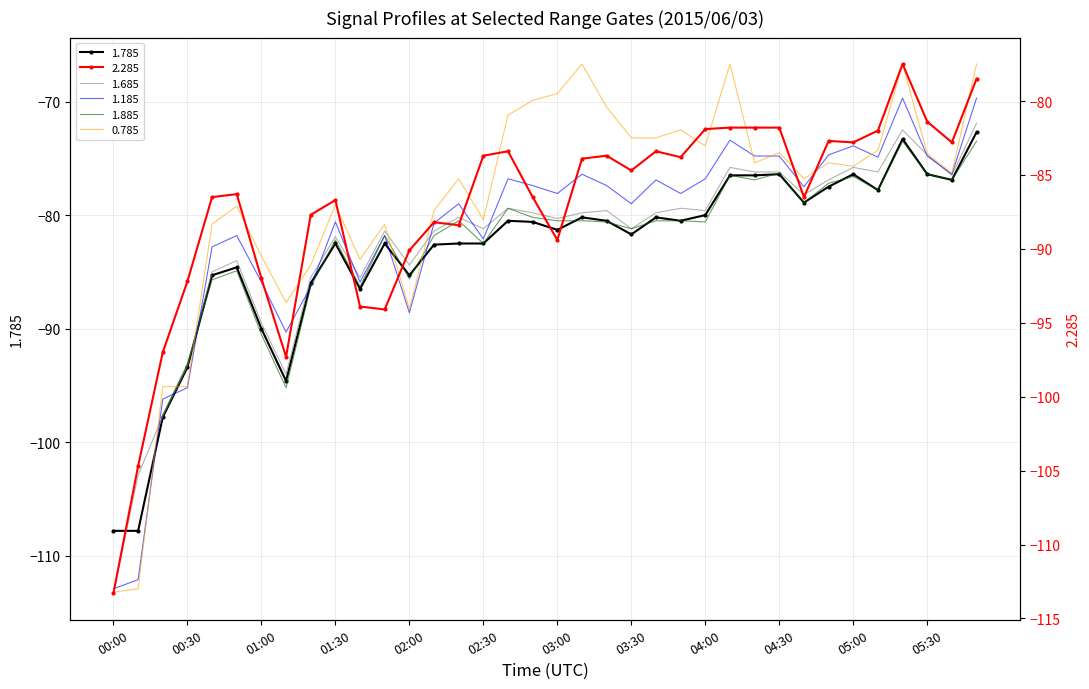

What is the approximate value of 2.285 at 05:50?

-78.5